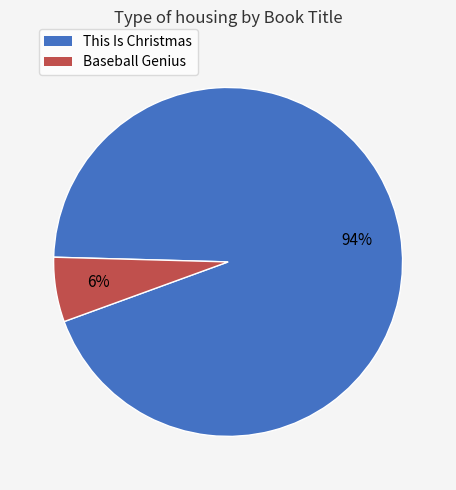

Is the sum of Baseball Genius and This Is Christmas greater than half?

Yes